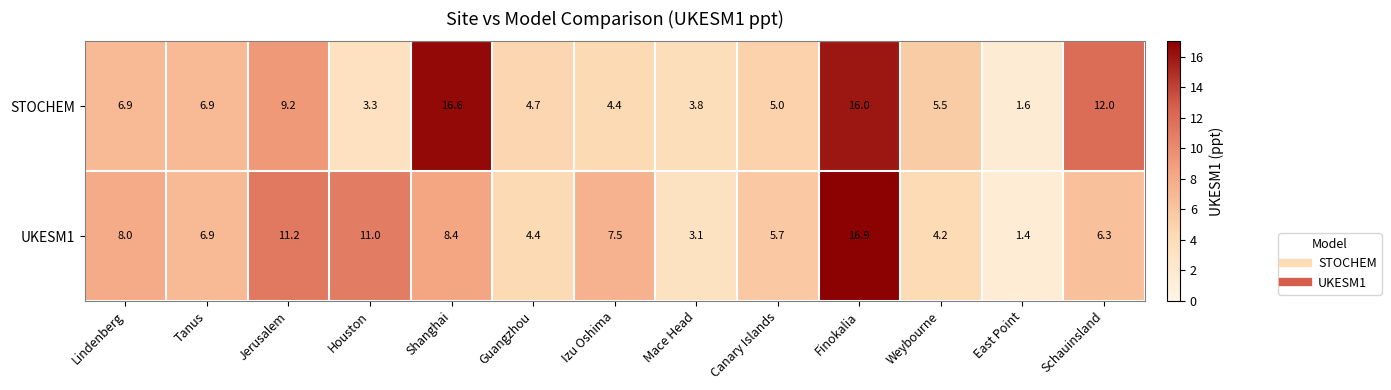

Rank the series by their average value, from highest to lowest.

STOCHEM, UKESM1